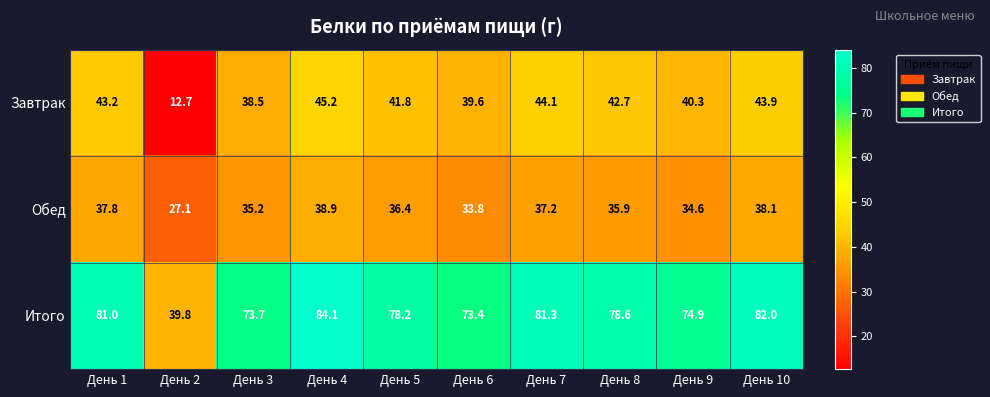

What is the difference between the Обед values at День 10 and День 1?

0.3